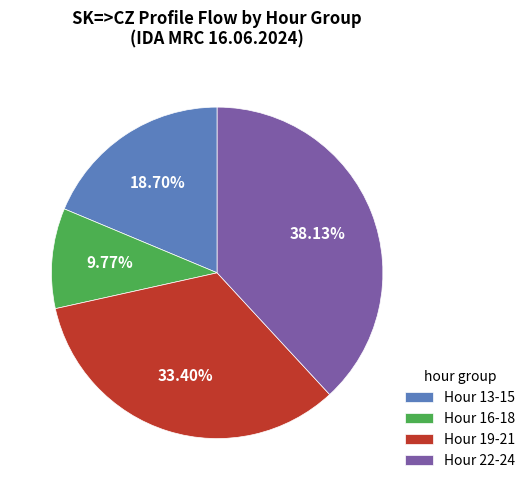

To the nearest percent, what is the difference between the largest and smallest slice percentages?

28%